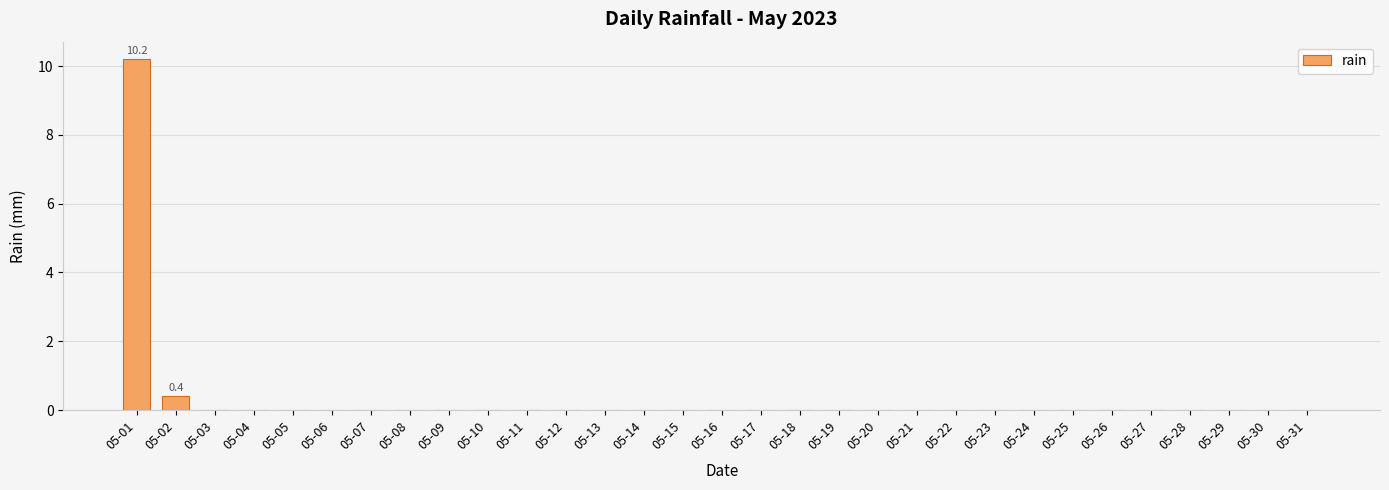

What is the maximum value shown in the chart?

10.2